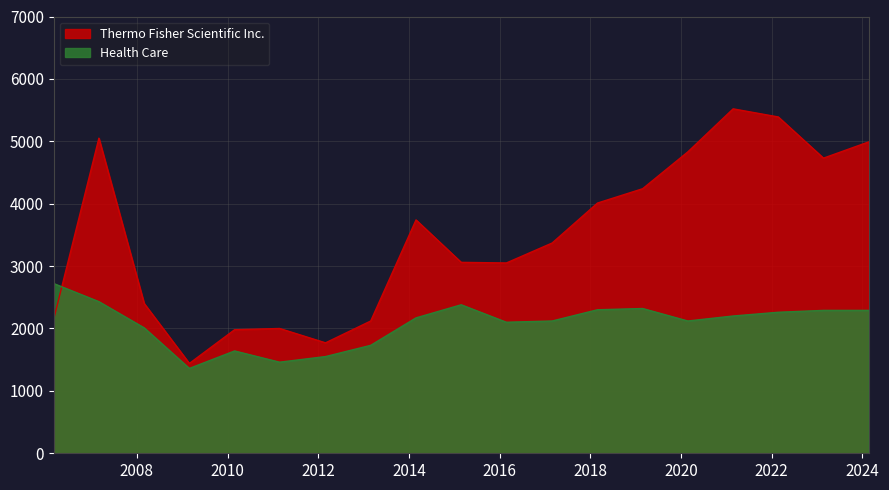

What are all the series names shown in the legend?

Thermo Fisher Scientific Inc., Health Care